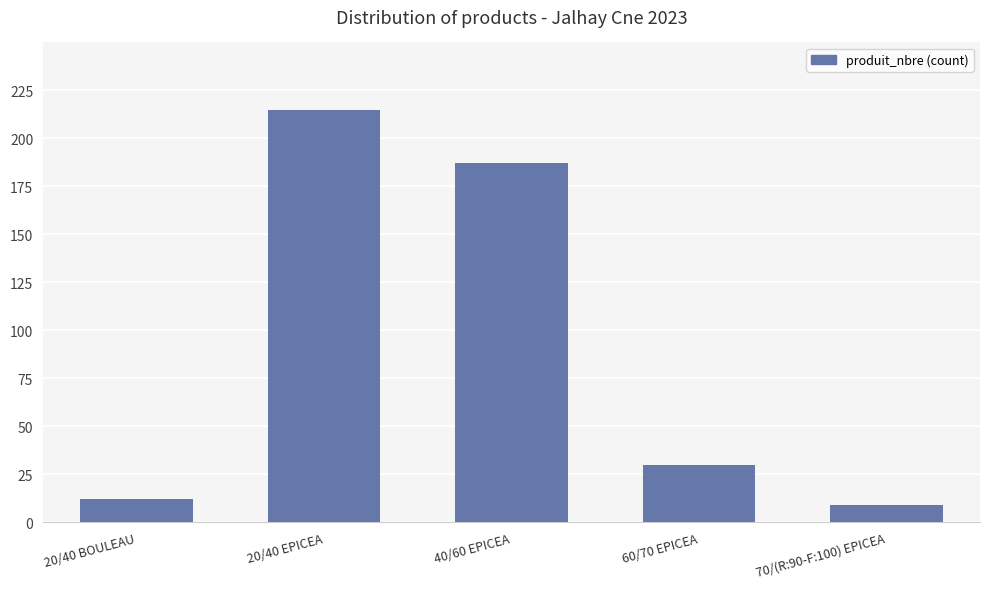

At which label does the data first exceed 30?

20/40 EPICEA